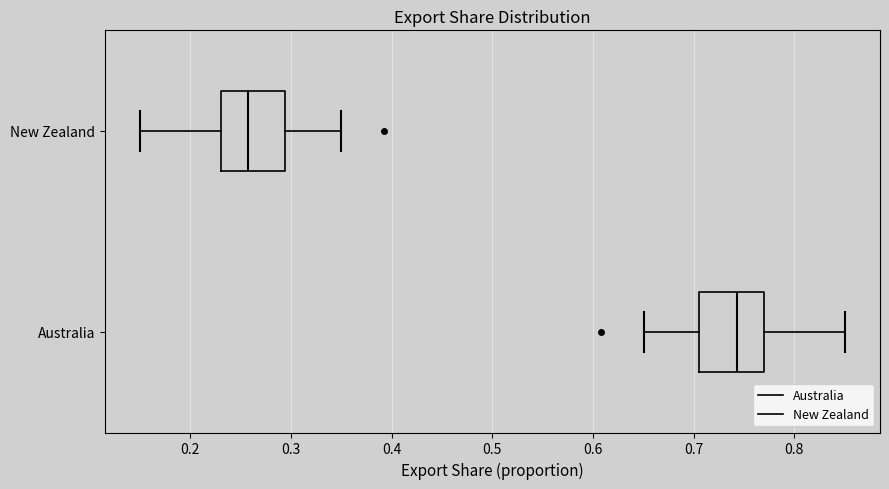

Reading bottom to top, read every box against the x-axis: the position of its median line, the range the box covers, and the ends of its whiskers. The values are not printed on the chart, so give them approximately, as read against the axis.

Australia: median 0.74, box 0.71 to 0.77, whiskers 0.65 to 0.85
New Zealand: median 0.26, box 0.23 to 0.29, whiskers 0.15 to 0.35